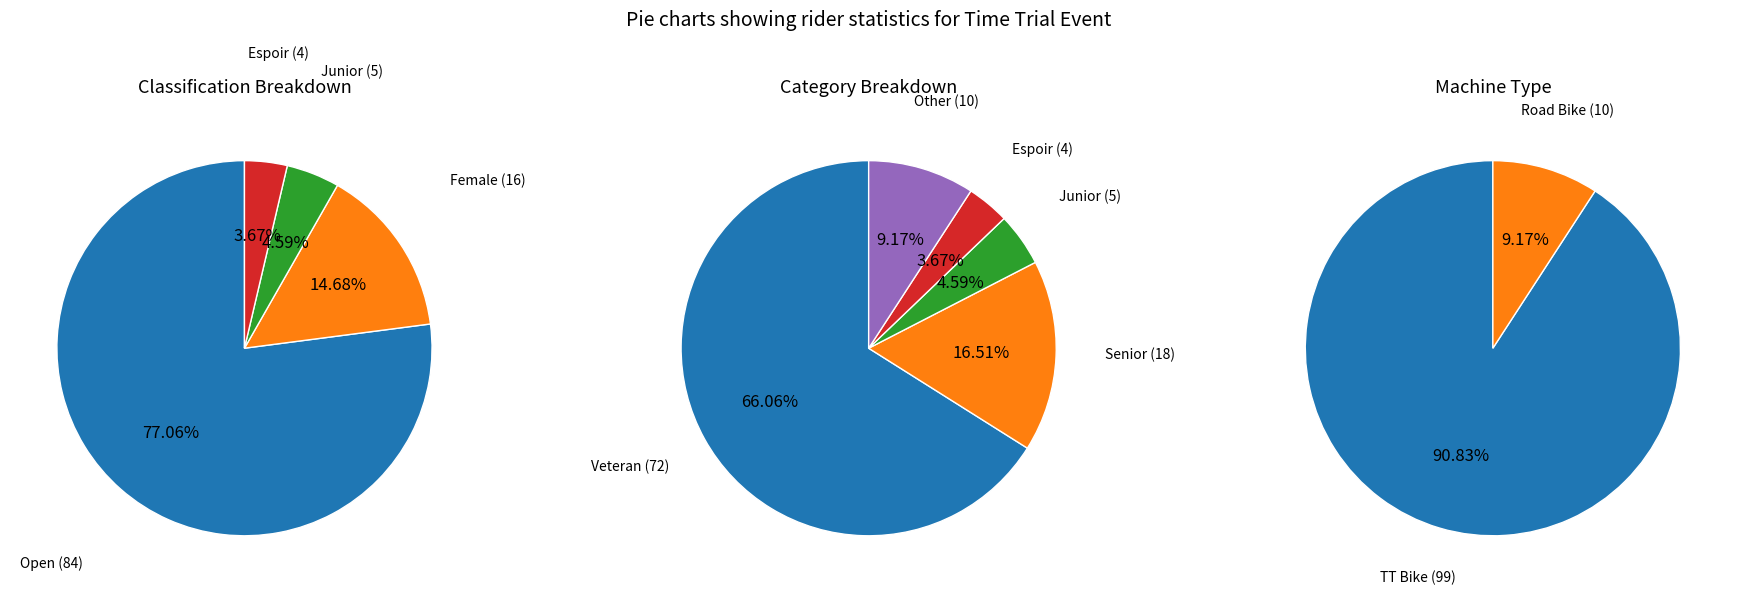

To the nearest percent, what percentage of the pie is Espoir?

4%